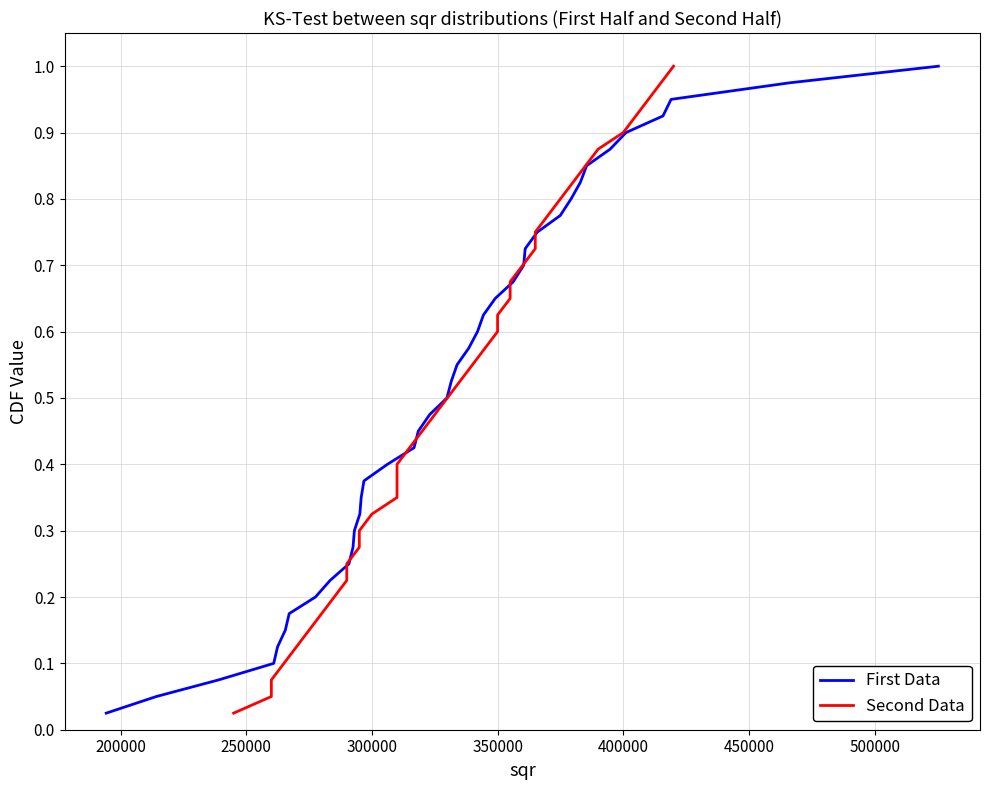

How many lines are shown in the chart?

2